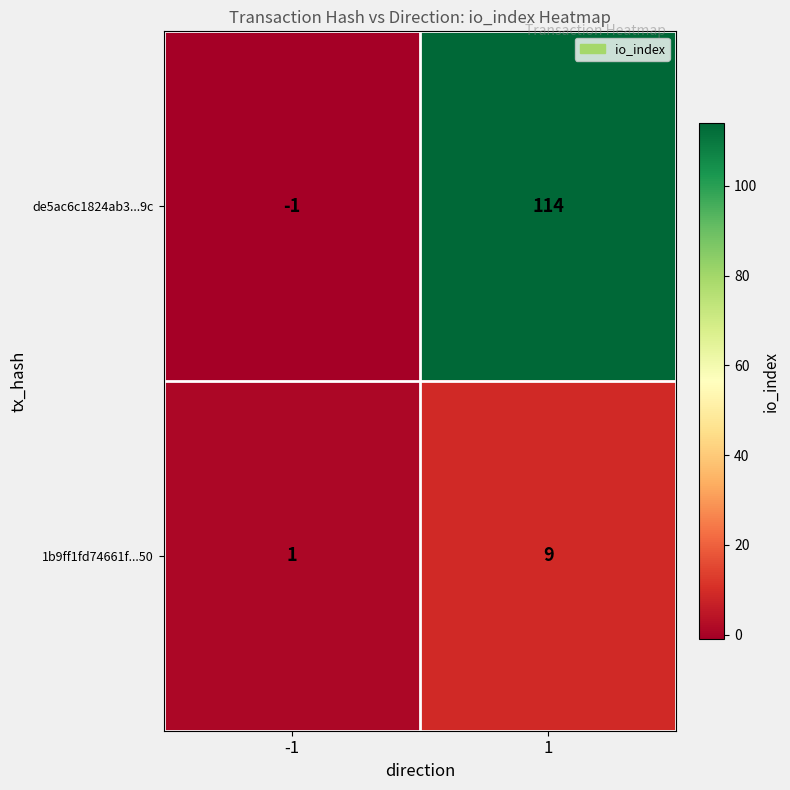

What is the maximum value shown in the chart?

114